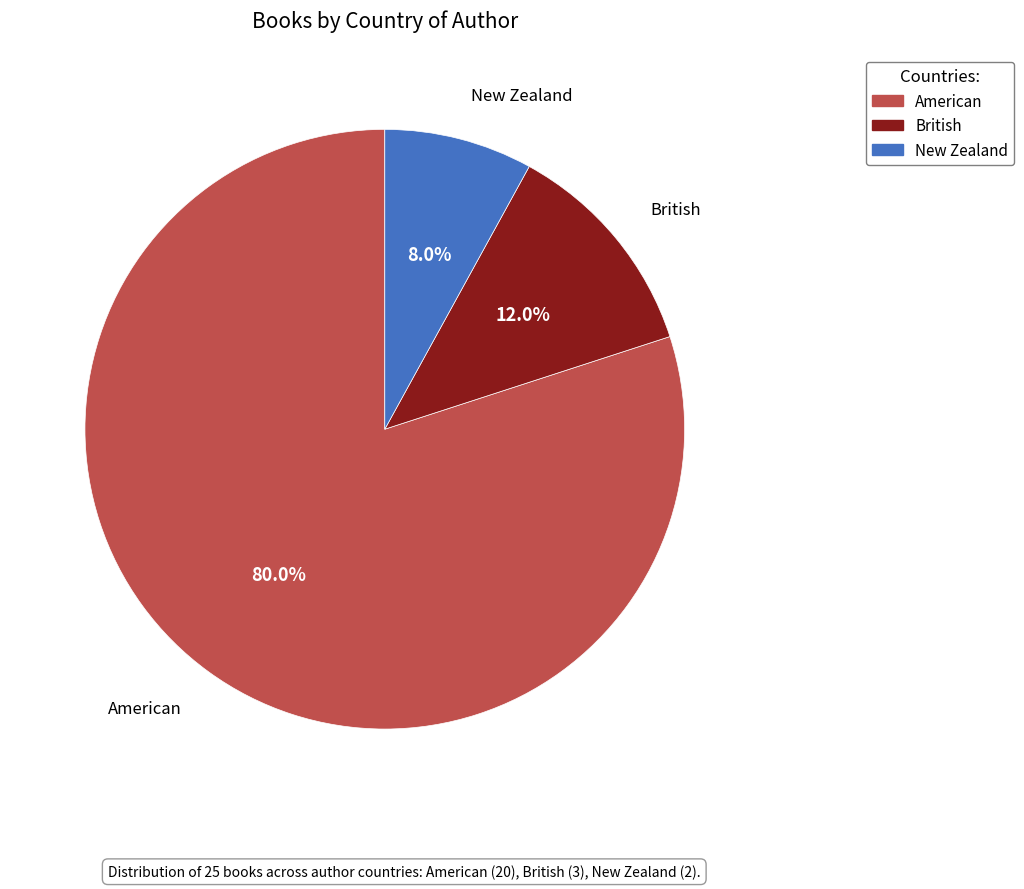

To the nearest percent, what is the average slice percentage?

33%